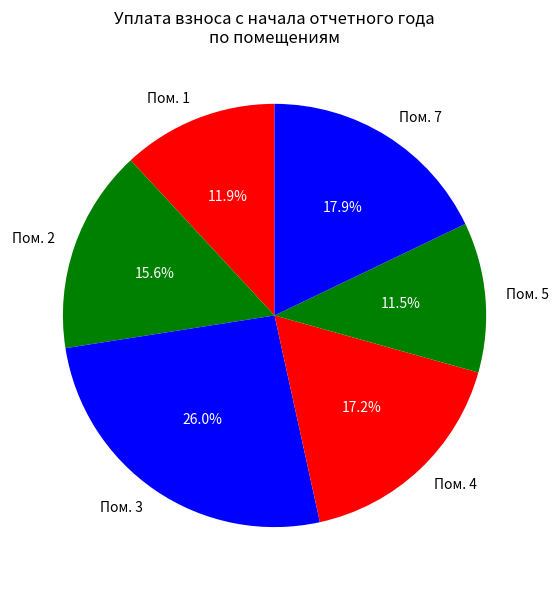

Is there a majority slice in this chart?

No